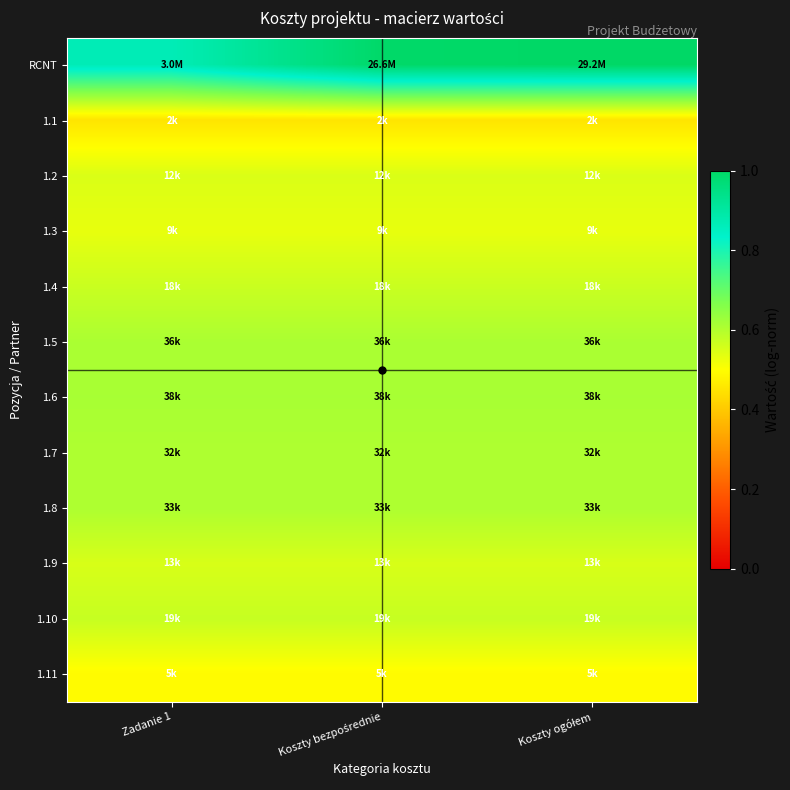

Which label corresponds to the largest value in the chart?

Koszty ogółem